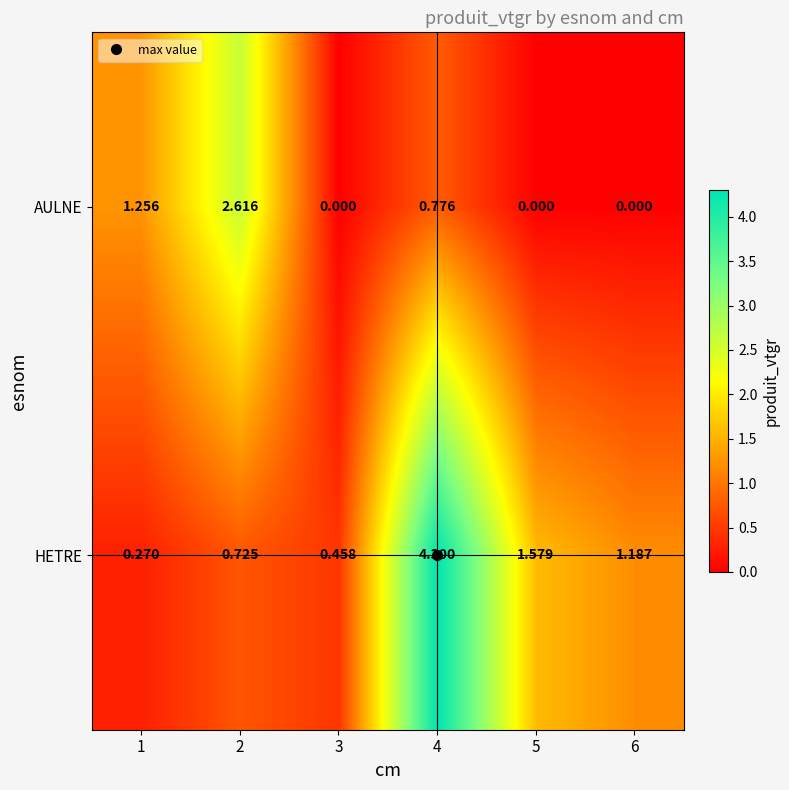

What is the total value across all series at 1?

1.5